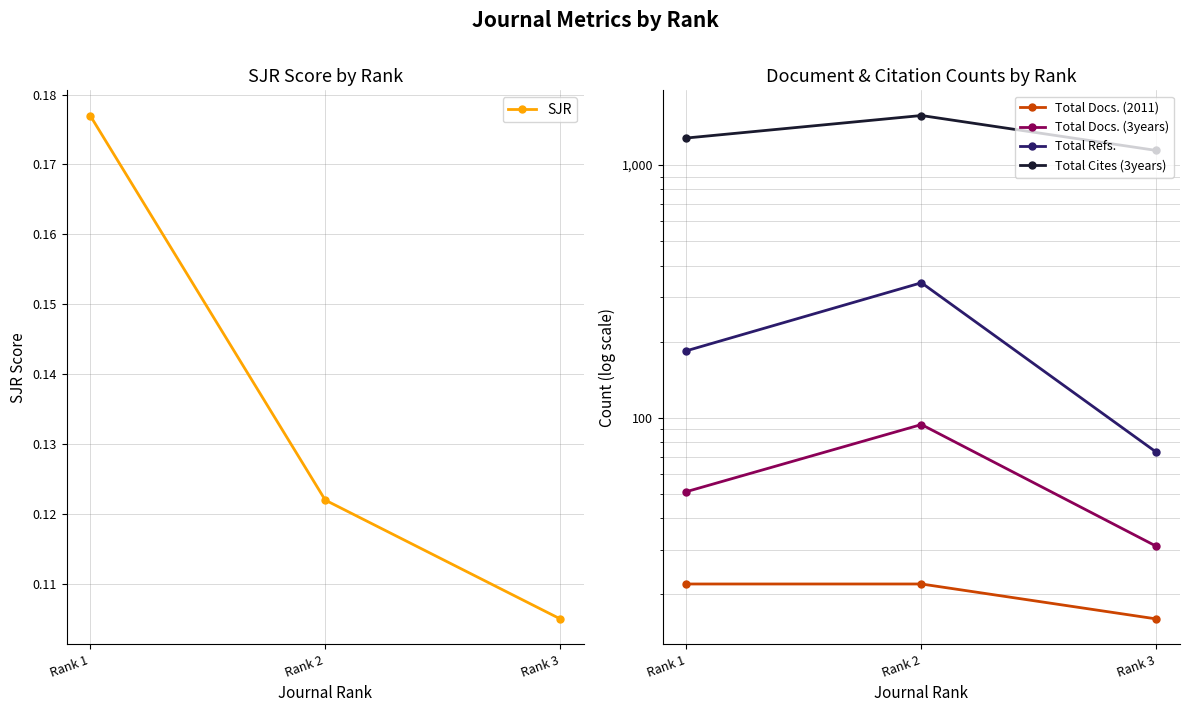

Which category has the lowest value across all series?

Rank 3